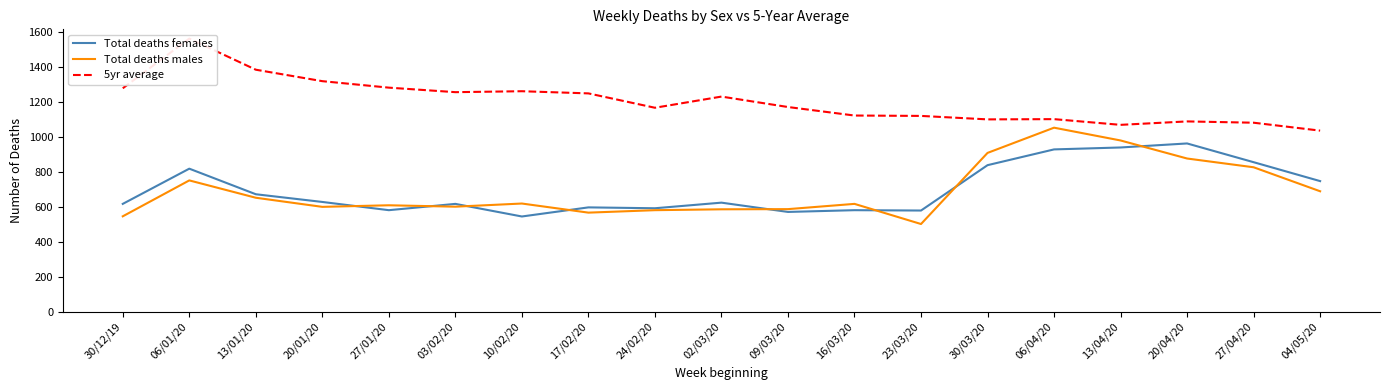

Read the Total deaths males value at 17/02/20.

566